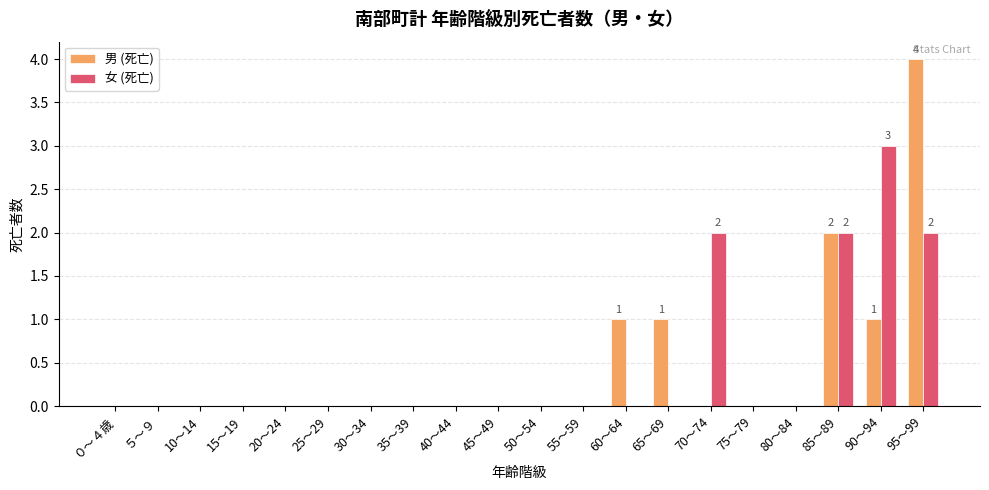

How many 女 (死亡) values are between 0 and 1?

16